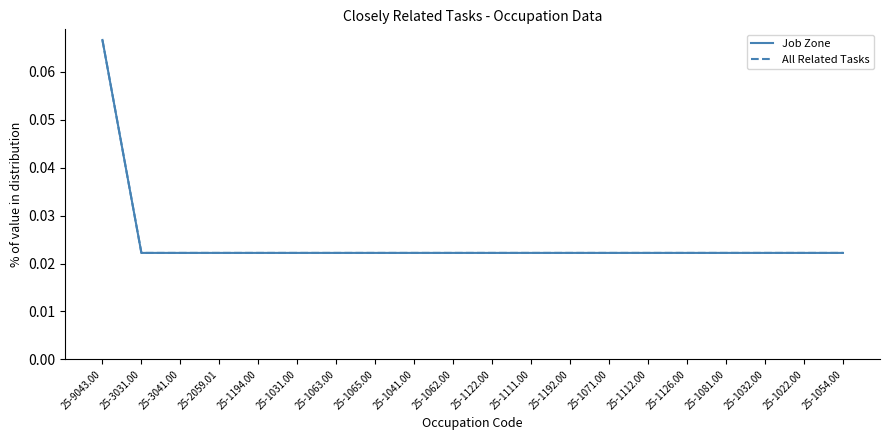

Does the chart have visible grid lines?

No